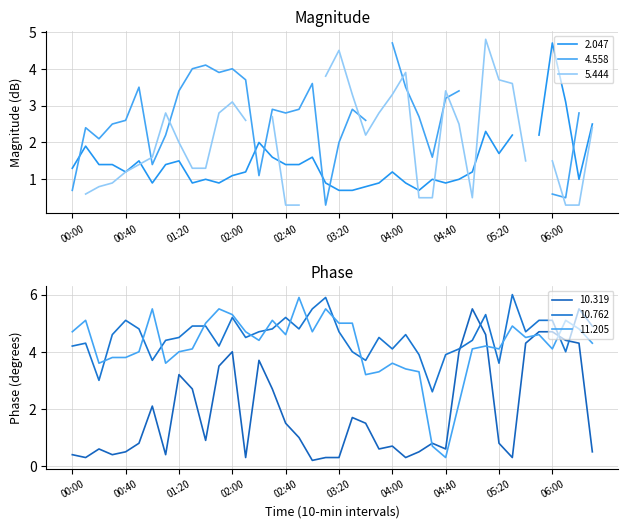

What position from the right is 2003/03/14 04:50?

11